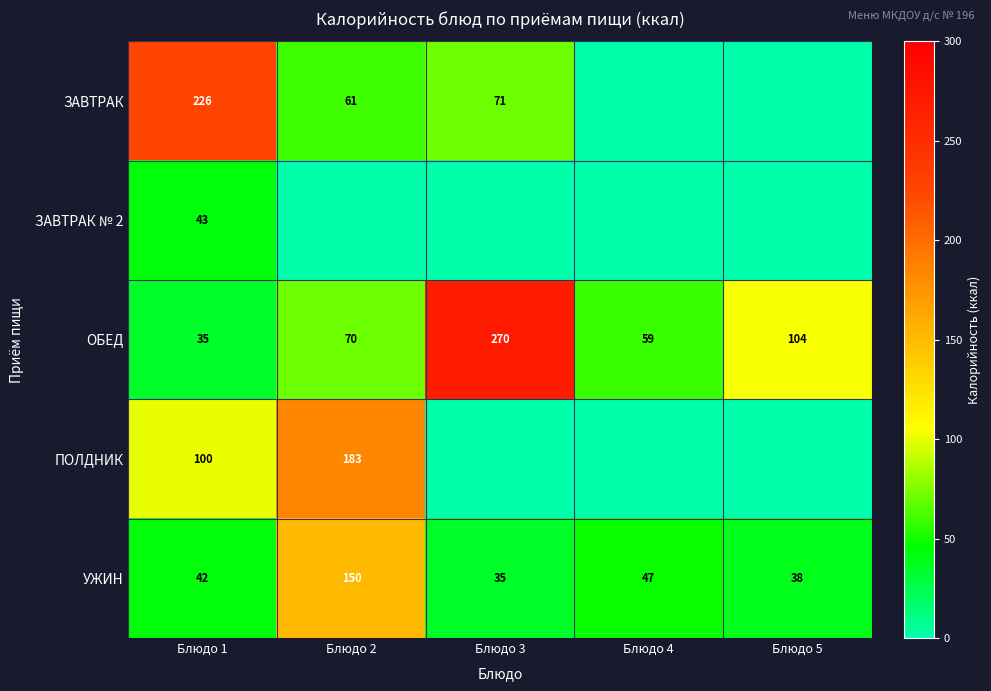

Is the value of ОБЕД at Блюдо 5 greater than the value of ПОЛДНИК at Блюдо 1?

Yes